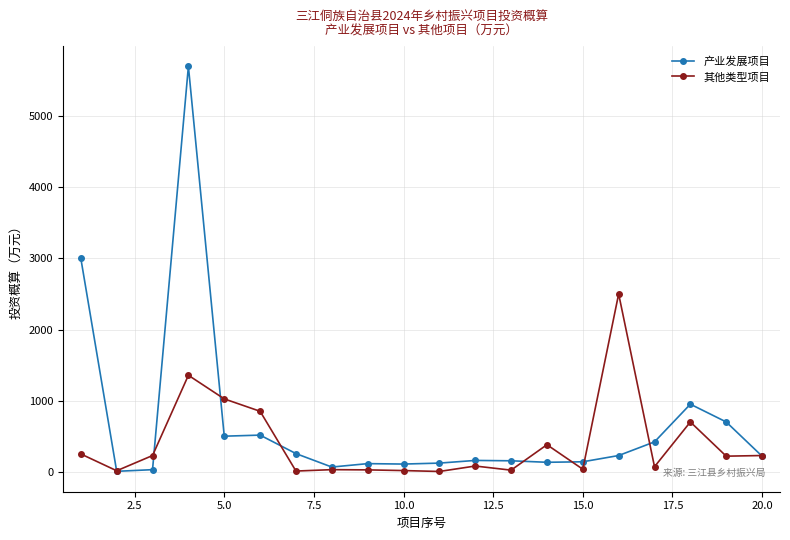

List the series in order of their peak value, lowest first.

其他类型项目, 产业发展项目